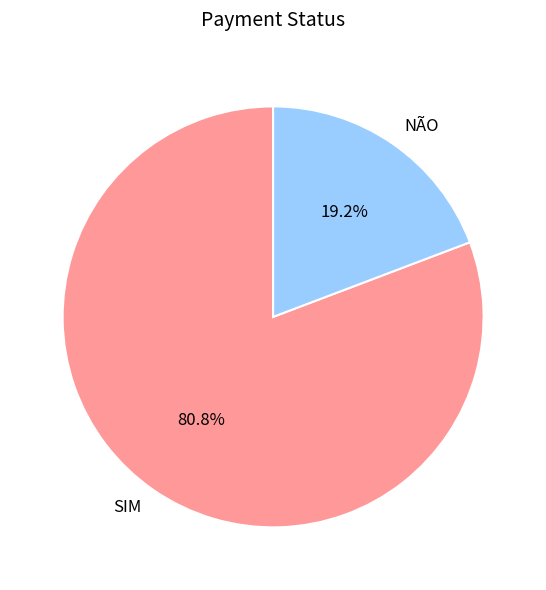

To the nearest percent, what portion does NÃO represent?

19%